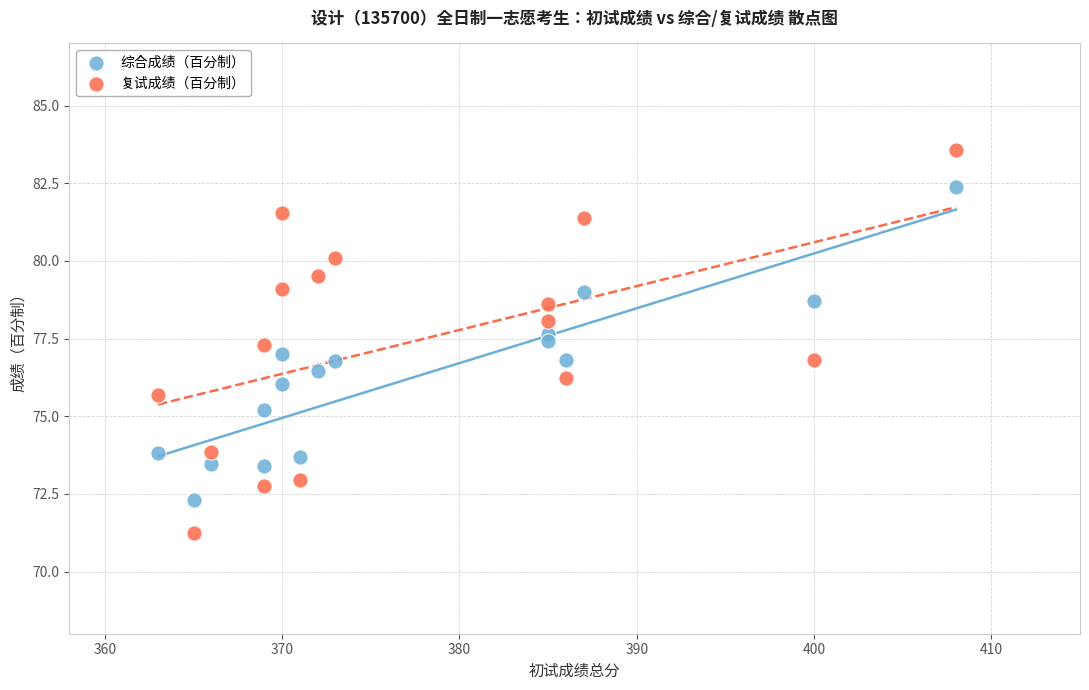

Which series reaches the maximum Y coordinate?

复试成绩（百分制）